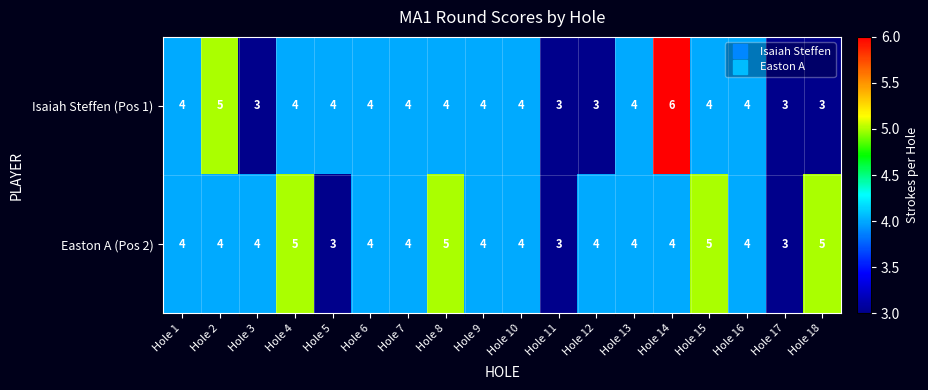

What is the smallest value displayed?

3